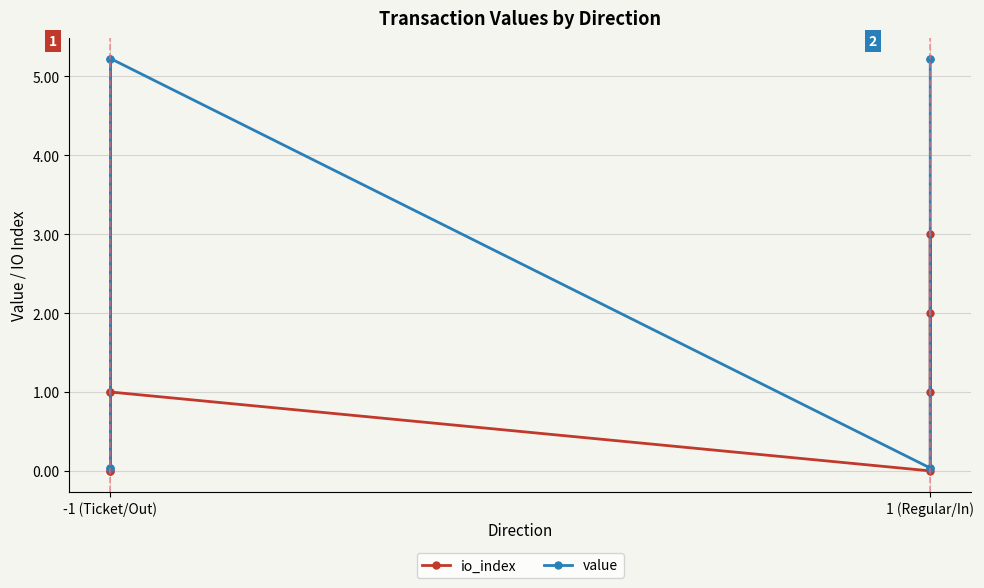

After their last crossing, which series has the higher values: value or io_index?

value